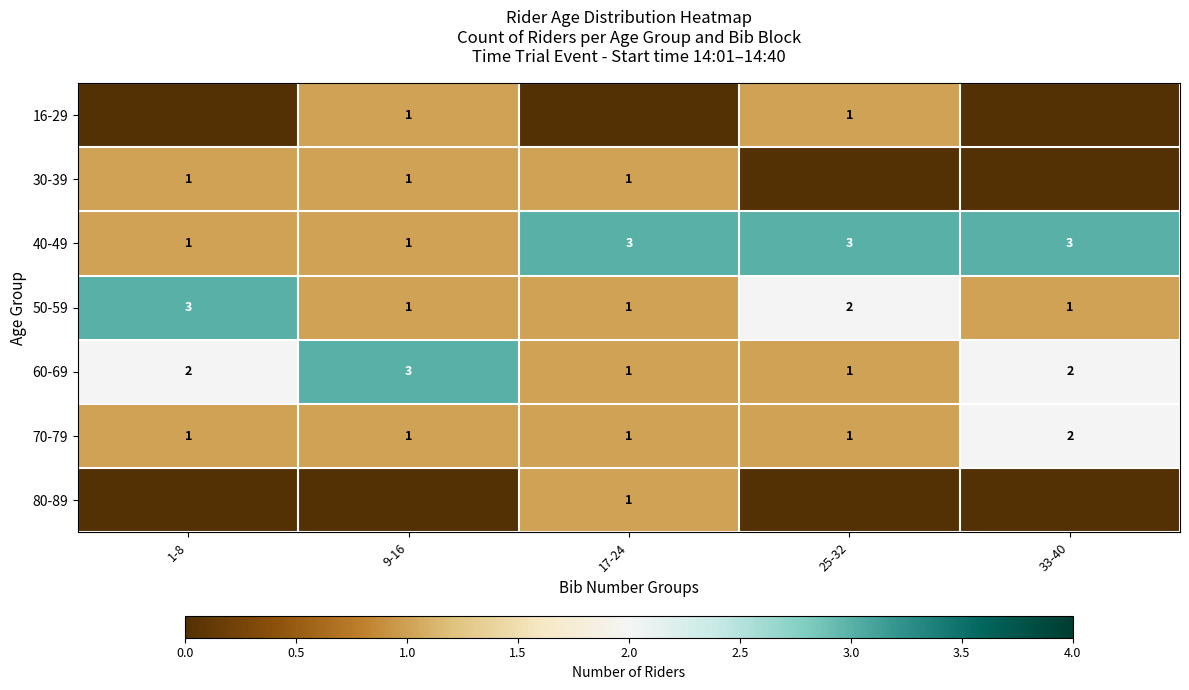

What is the approximate value of 60-69 at 1-8?

2